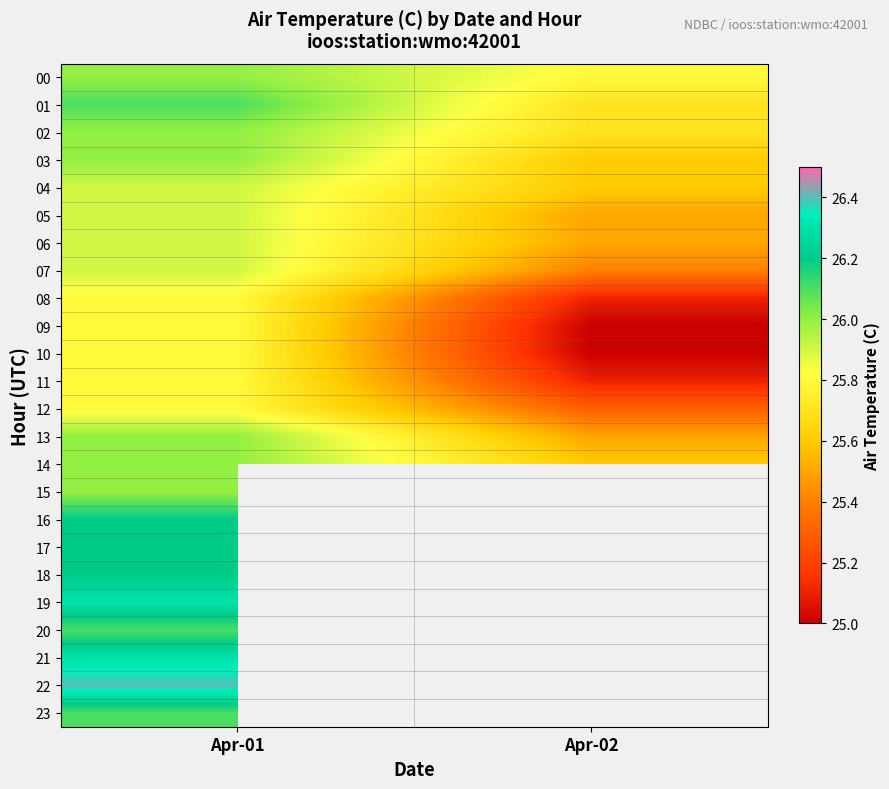

Is it true that 01 equals 25.7 at Apr-02?

True